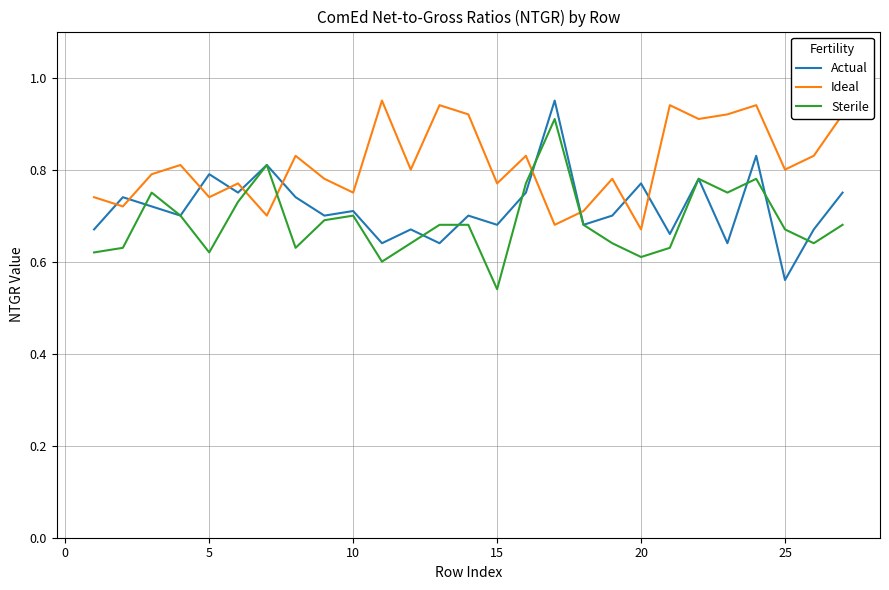

How many Actual values are between 0 and 1?

27